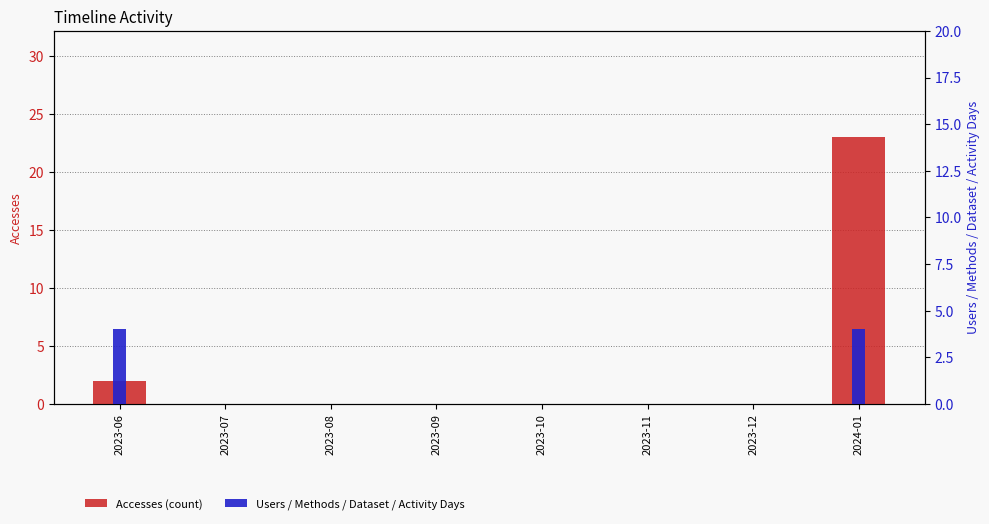

How many data points does each series have?

8